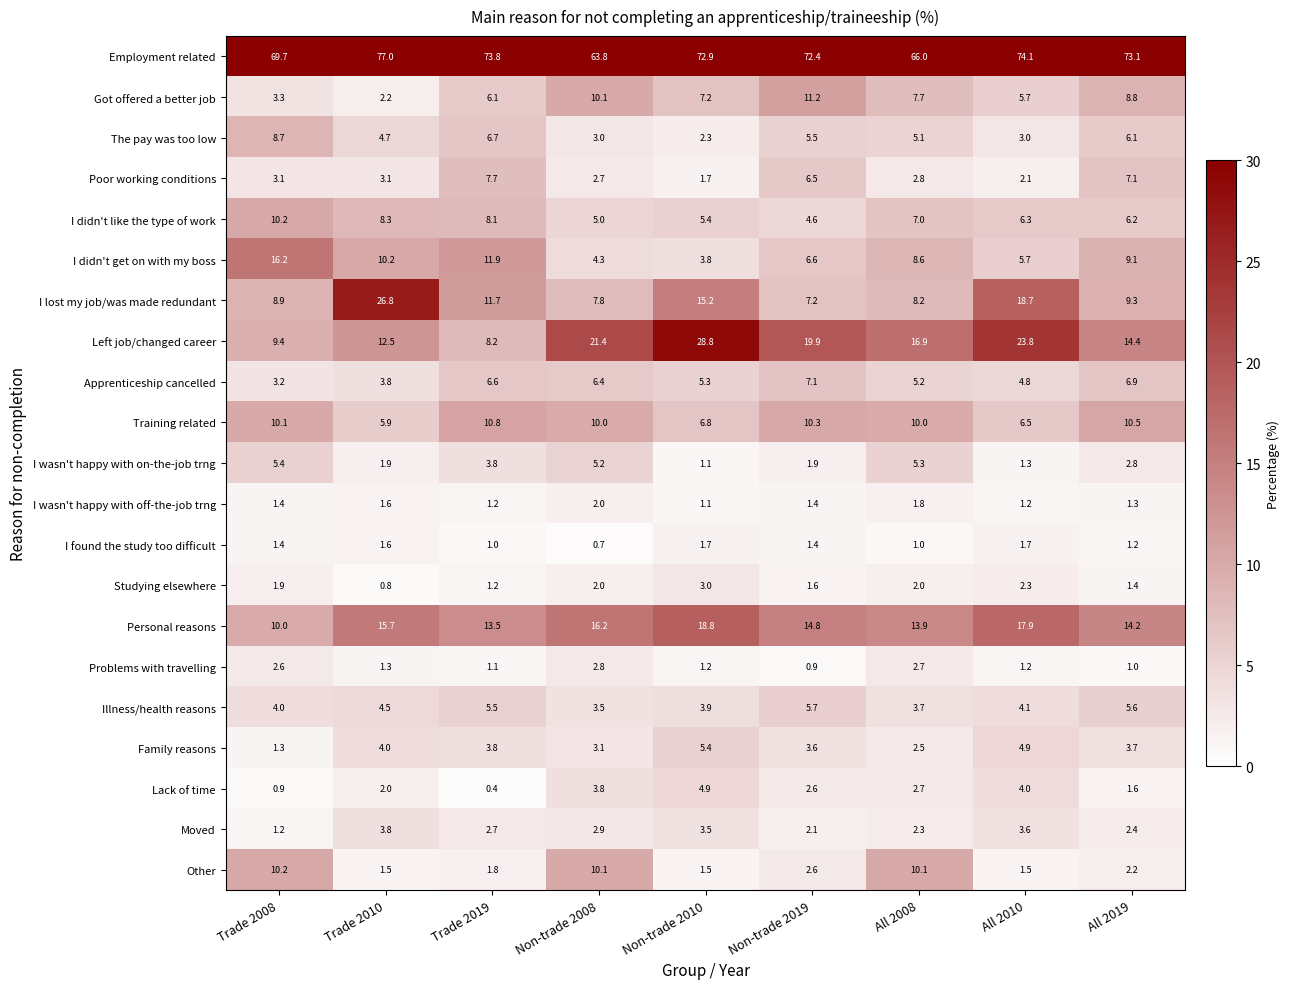

Which series has the largest range (max minus min)?

Left job/changed career